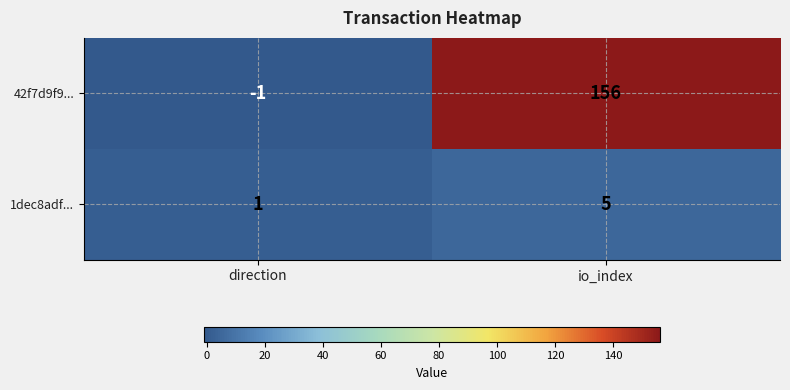

What is the maximum value for 1dec8adf...?

5